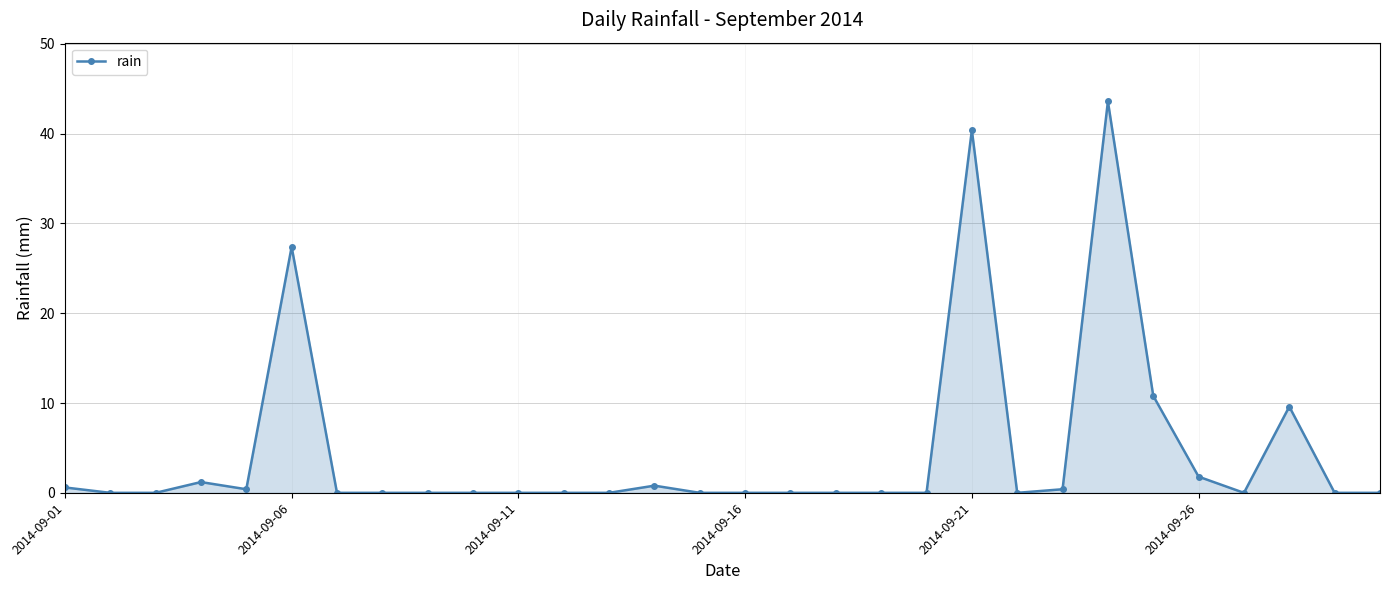

What is the sum of all values?

137.0